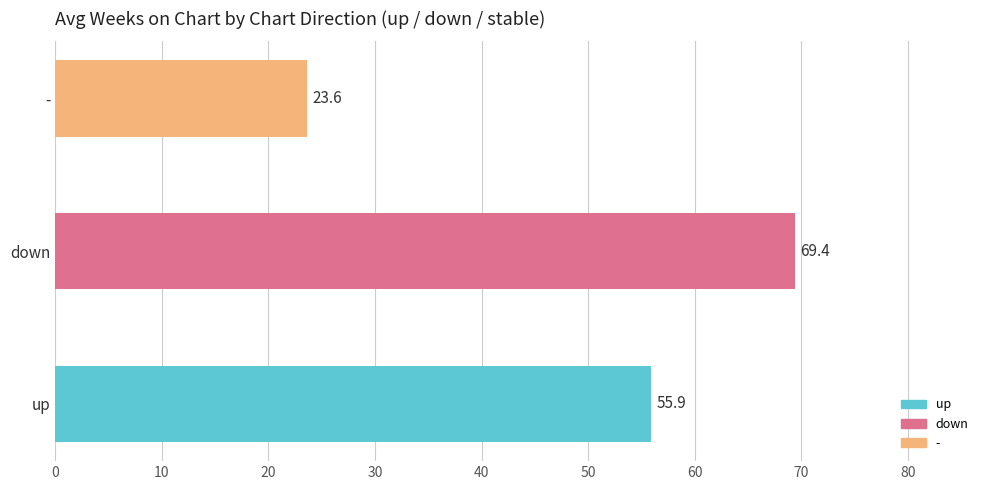

Does the chart contain stacked bars?

No